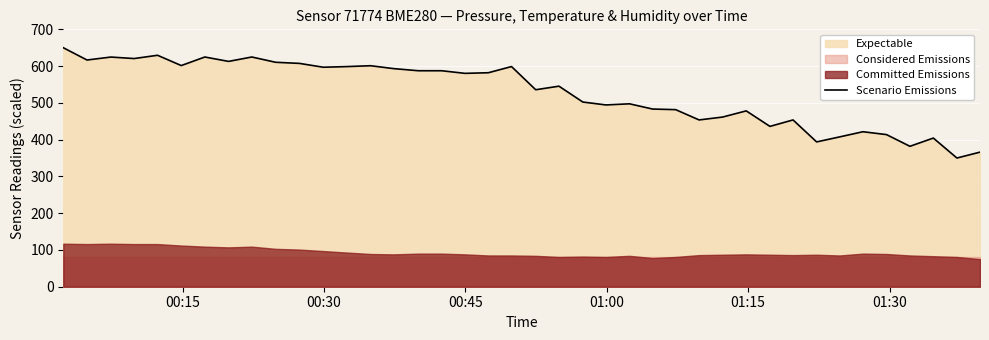

What is the minimum value for Scenario Emissions?

350.0